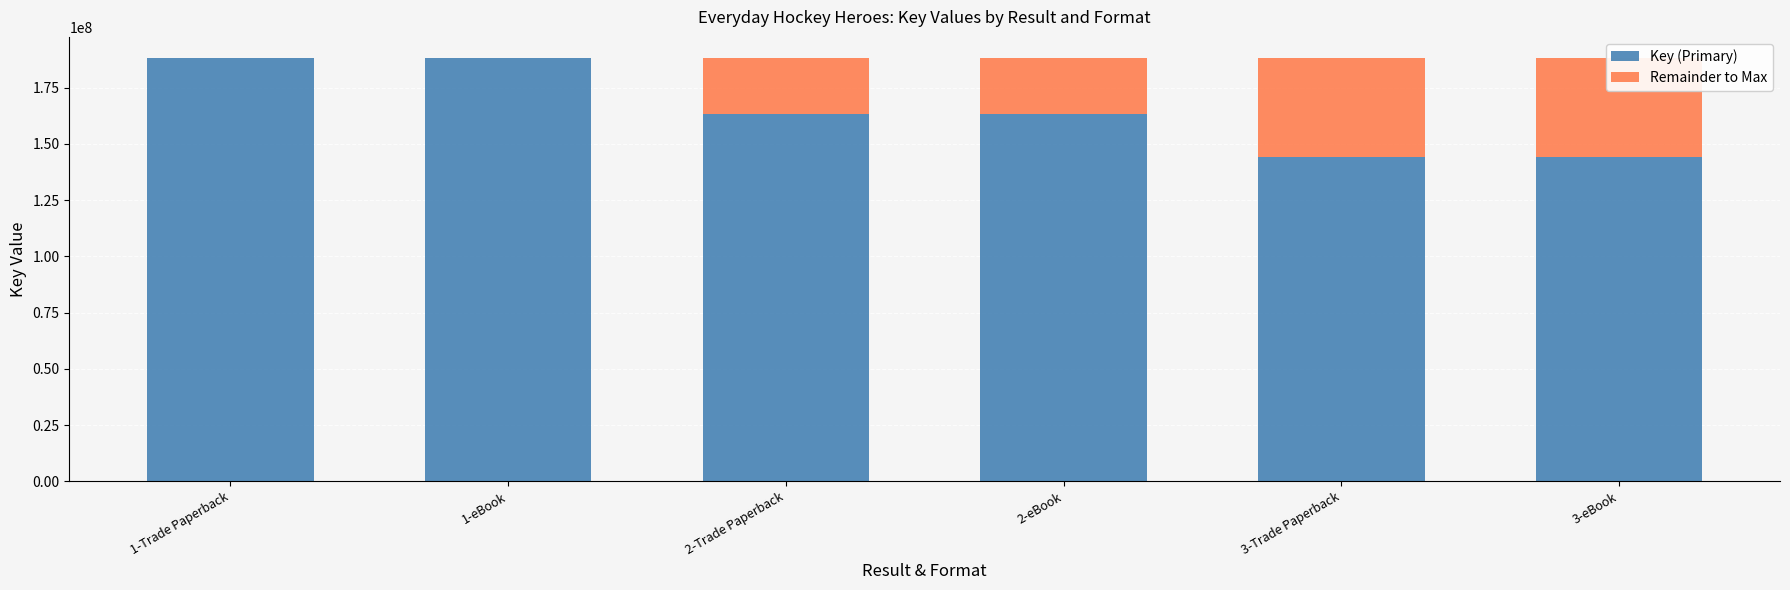

What is the label of the 1st bar from the left?

1-Trade Paperback